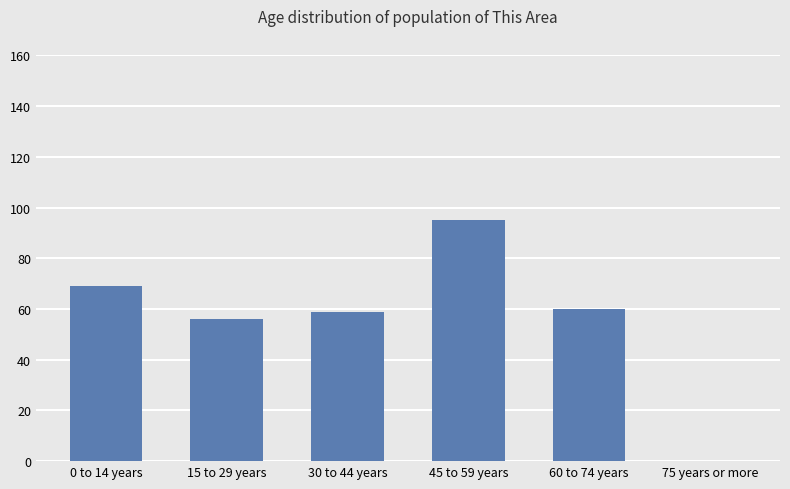

The value at 60 to 74 years is 88. True or false?

False